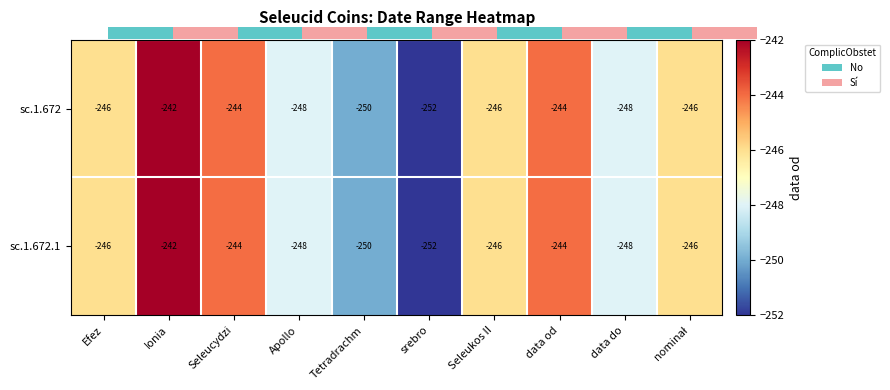

At which label does sc.1.672 first exceed -246?

Ionia